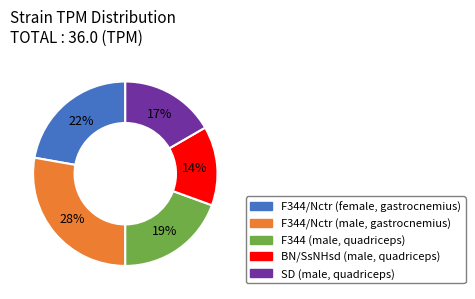

Between F344/Nctr (female, gastrocnemius) and F344 (male, quadriceps), which is larger?

F344/Nctr (female, gastrocnemius)